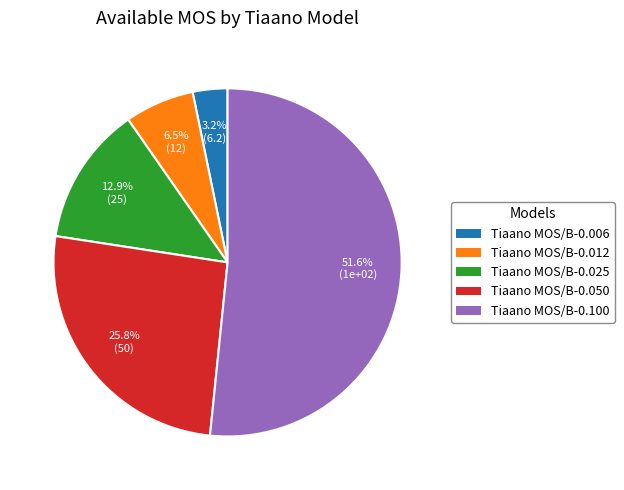

How much of the chart is everything except Tiaano MOS/B-0.050?

74.2%